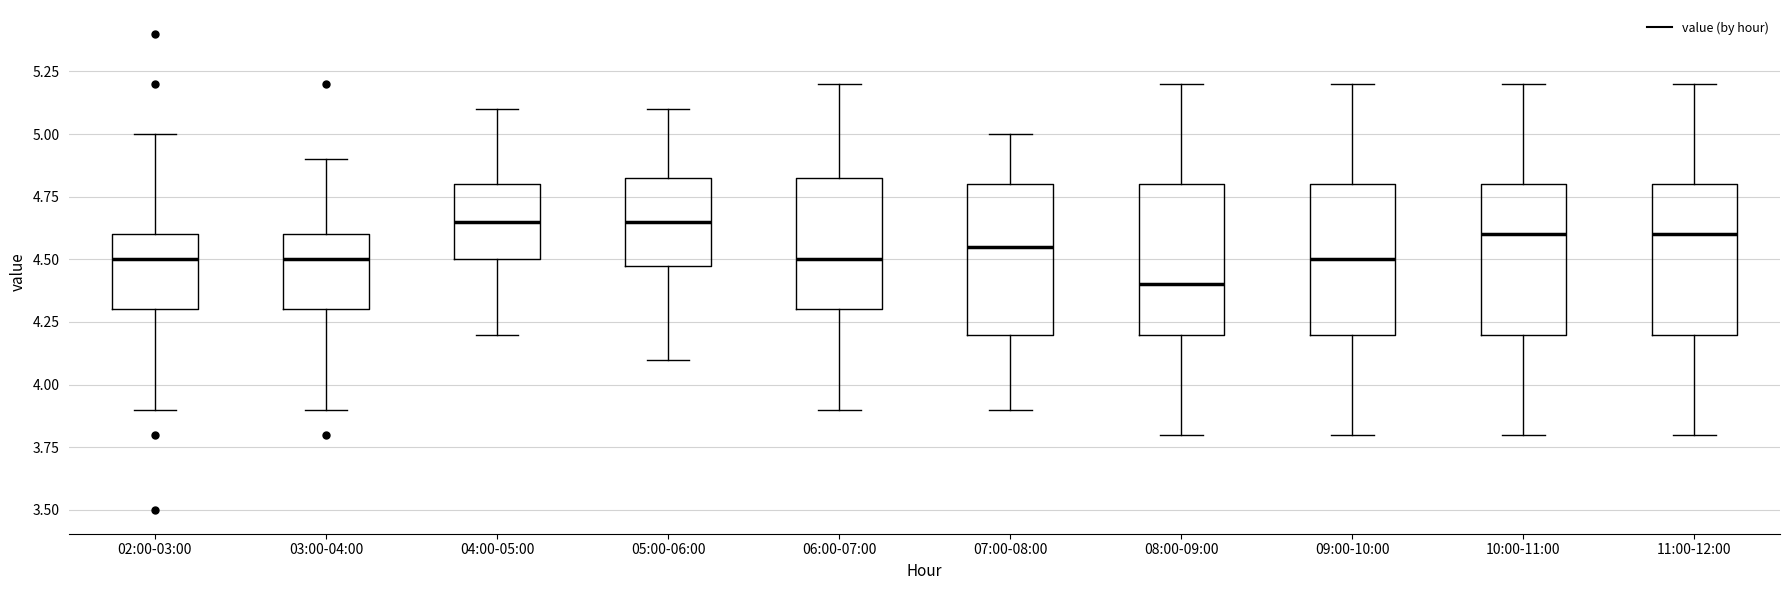

Reading left to right, read every box against the y-axis: the position of its median line, the range the box covers, and the ends of its whiskers. The values are not printed on the chart, so give them approximately, as read against the axis.

02:00-03:00: median 4.50, box 4.30 to 4.60, whiskers 3.90 to 5.00
03:00-04:00: median 4.50, box 4.30 to 4.60, whiskers 3.90 to 4.90
04:00-05:00: median 4.65, box 4.50 to 4.80, whiskers 4.20 to 5.10
05:00-06:00: median 4.65, box 4.50 to 4.85, whiskers 4.10 to 5.10
06:00-07:00: median 4.50, box 4.30 to 4.85, whiskers 3.90 to 5.20
07:00-08:00: median 4.55, box 4.20 to 4.80, whiskers 3.90 to 5.00
08:00-09:00: median 4.40, box 4.20 to 4.80, whiskers 3.80 to 5.20
09:00-10:00: median 4.50, box 4.20 to 4.80, whiskers 3.80 to 5.20
10:00-11:00: median 4.60, box 4.20 to 4.80, whiskers 3.80 to 5.20
11:00-12:00: median 4.60, box 4.20 to 4.80, whiskers 3.80 to 5.20